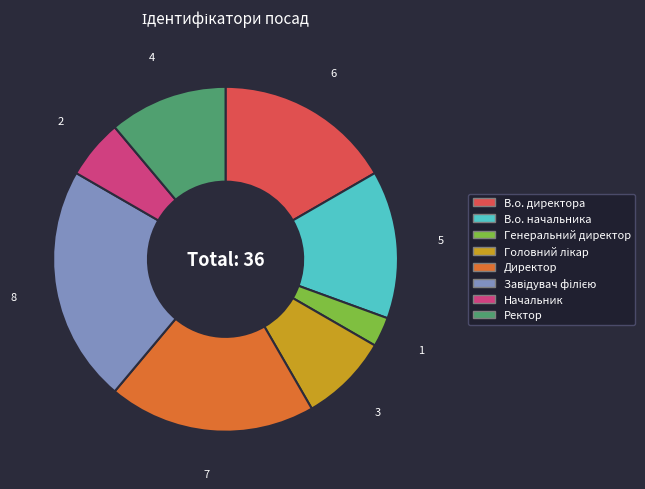

True or false: В.о. начальника accounts for 14% of the total.

True